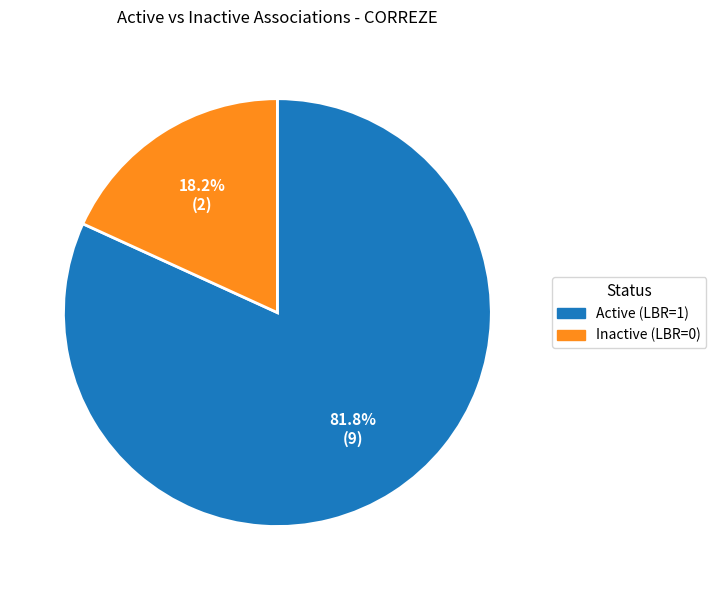

Is there a majority slice in this chart?

Yes